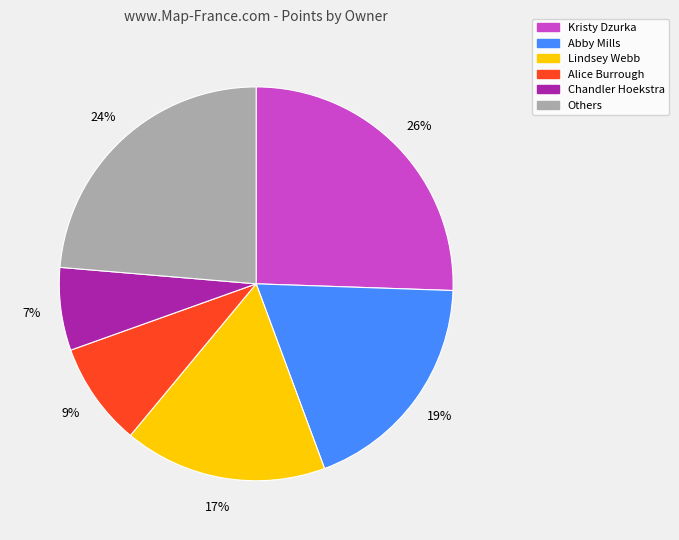

How many slices are in this pie chart?

6